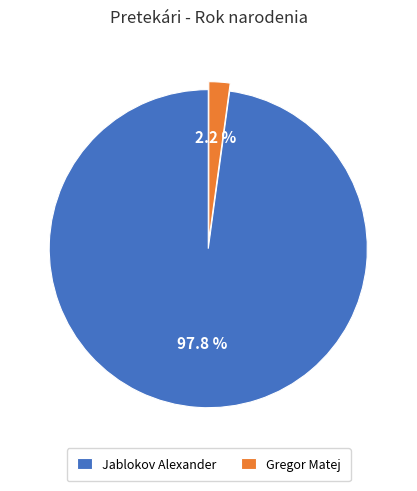

Combined, do Gregor Matej and Jablokov Alexander account for over 50%?

Yes